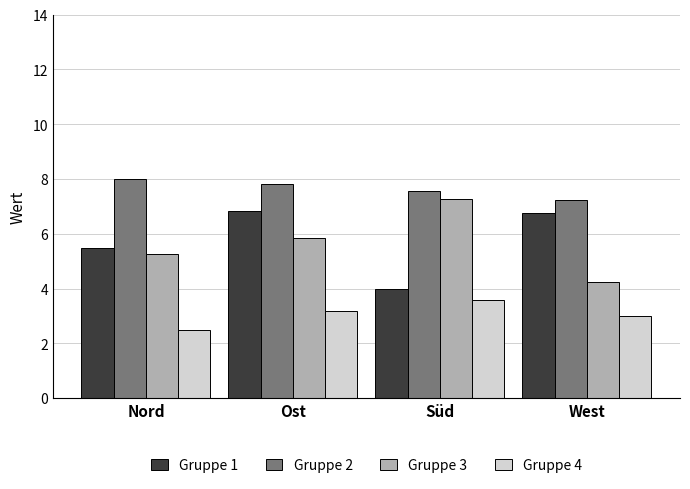

How many series are shown in this chart?

4